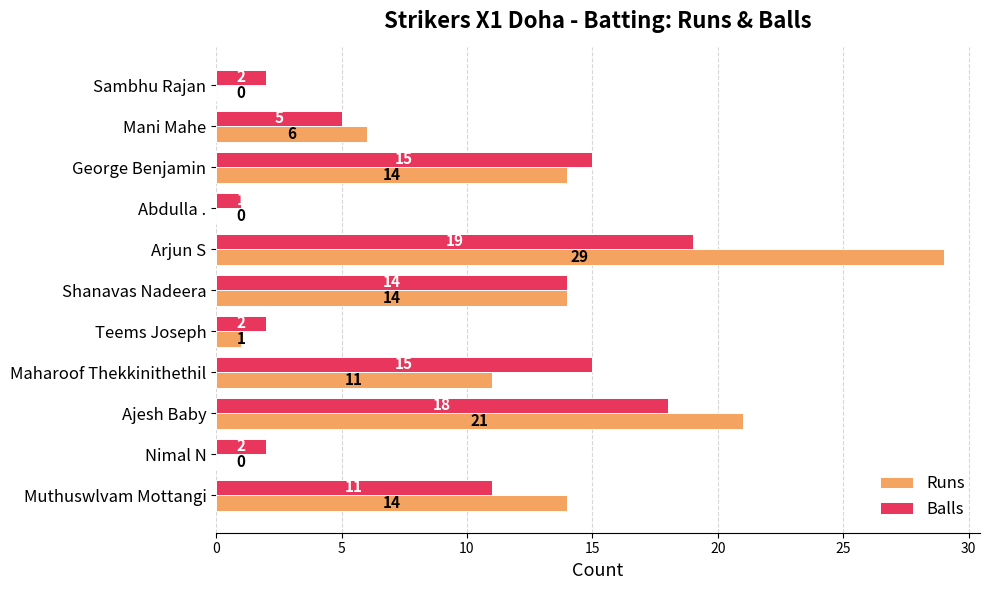

Which category has the highest value in the Balls series?

Arjun S